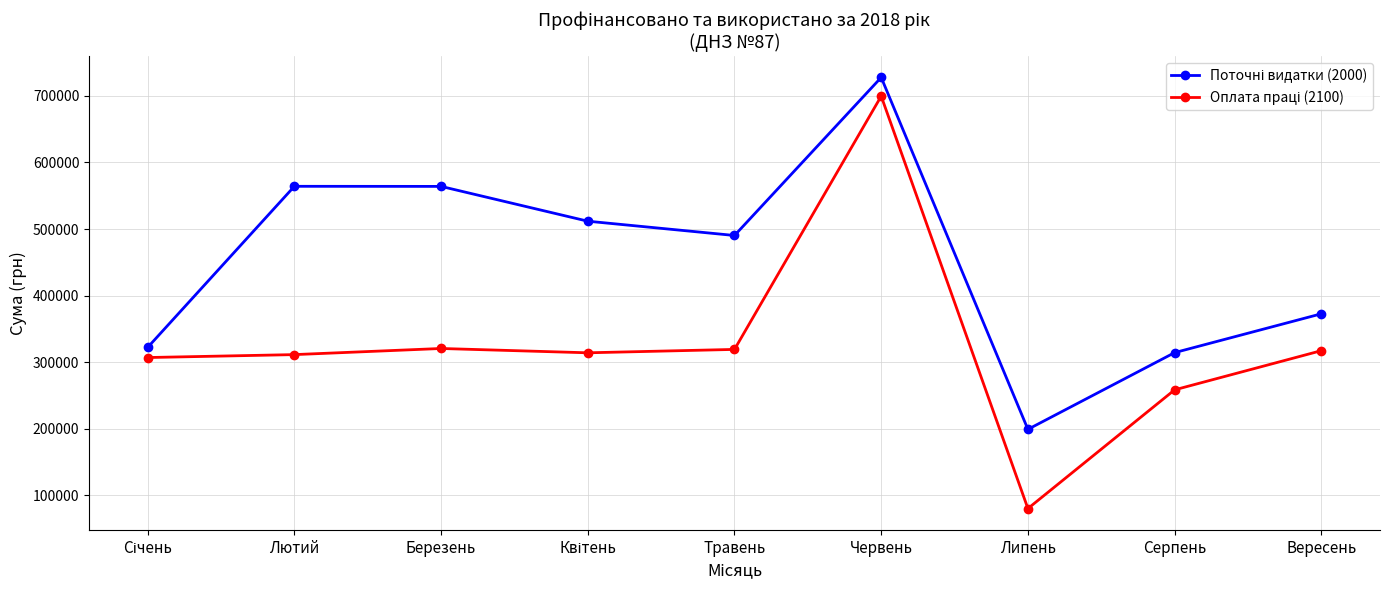

At how many categories does at least one series exceed 351297?

6